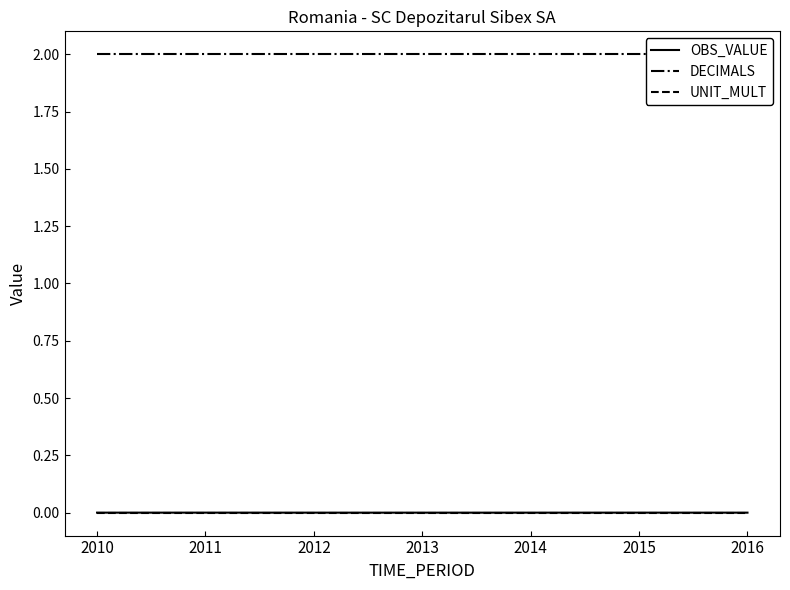

What is the spread (max minus min) of values at 2012?

2.0